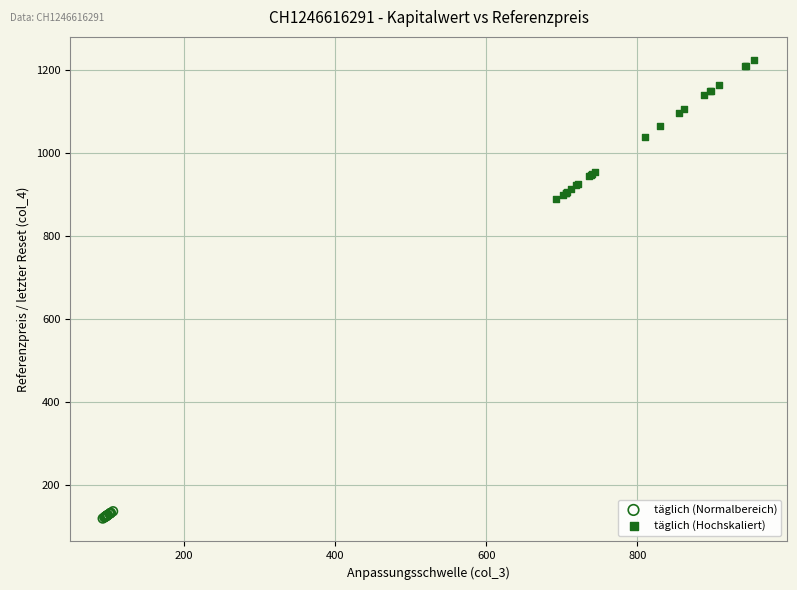

Which series has the widest spread of Y values?

täglich (Hochskaliert)